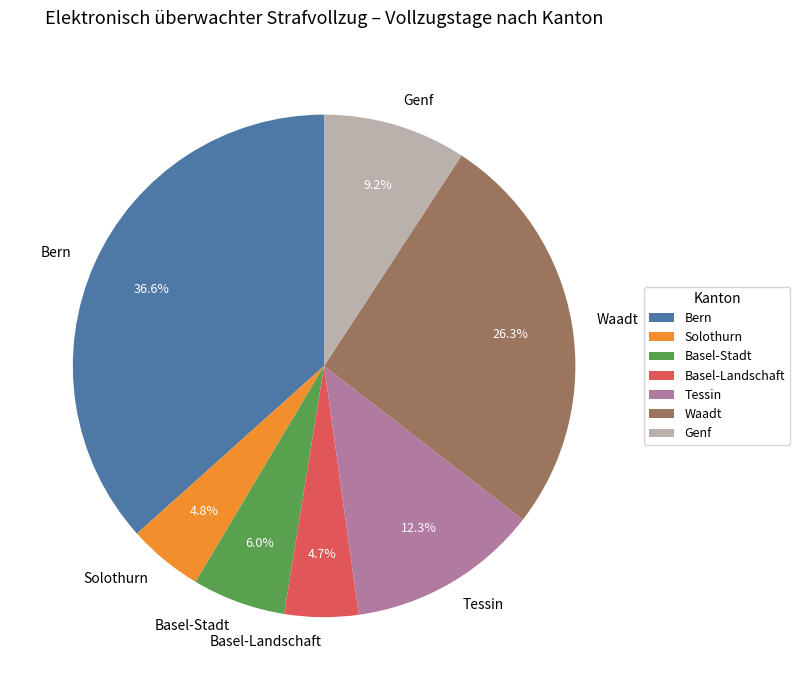

Between Basel-Landschaft and Basel-Stadt, which is larger?

Basel-Stadt